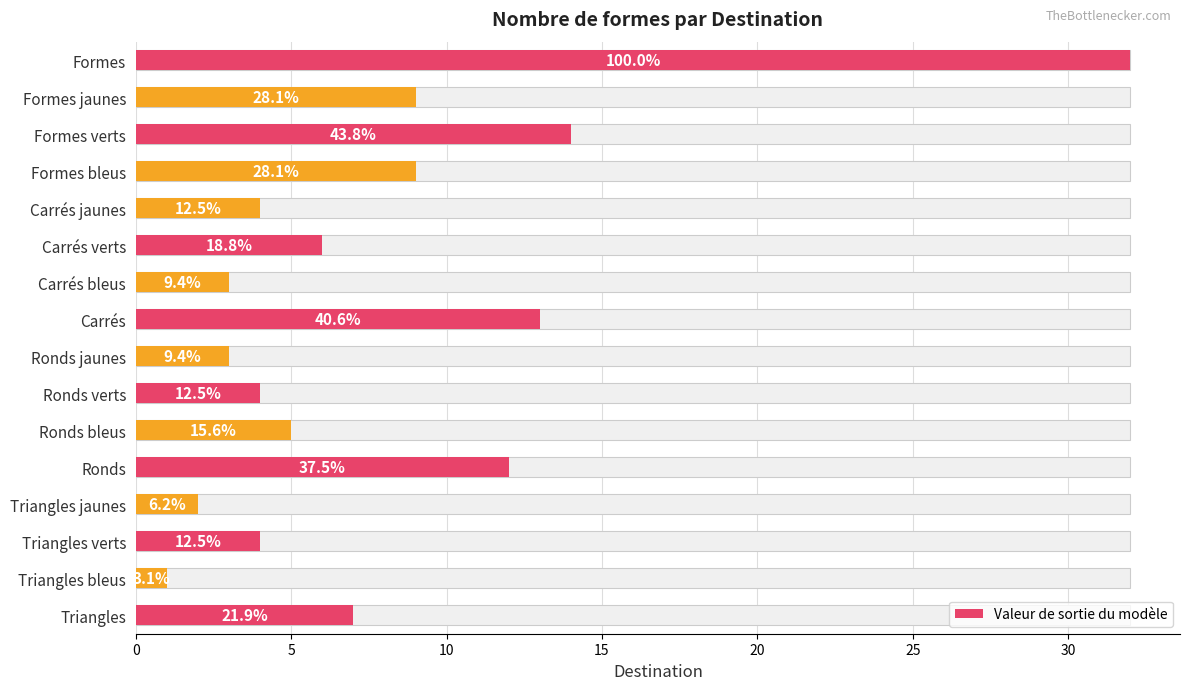

True or false: the data shows 4 at Formes bleus.

False